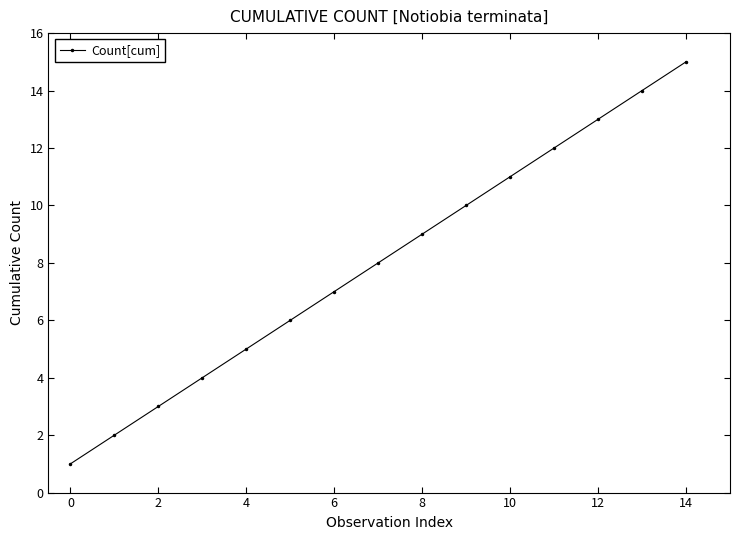

What is the average value?

8